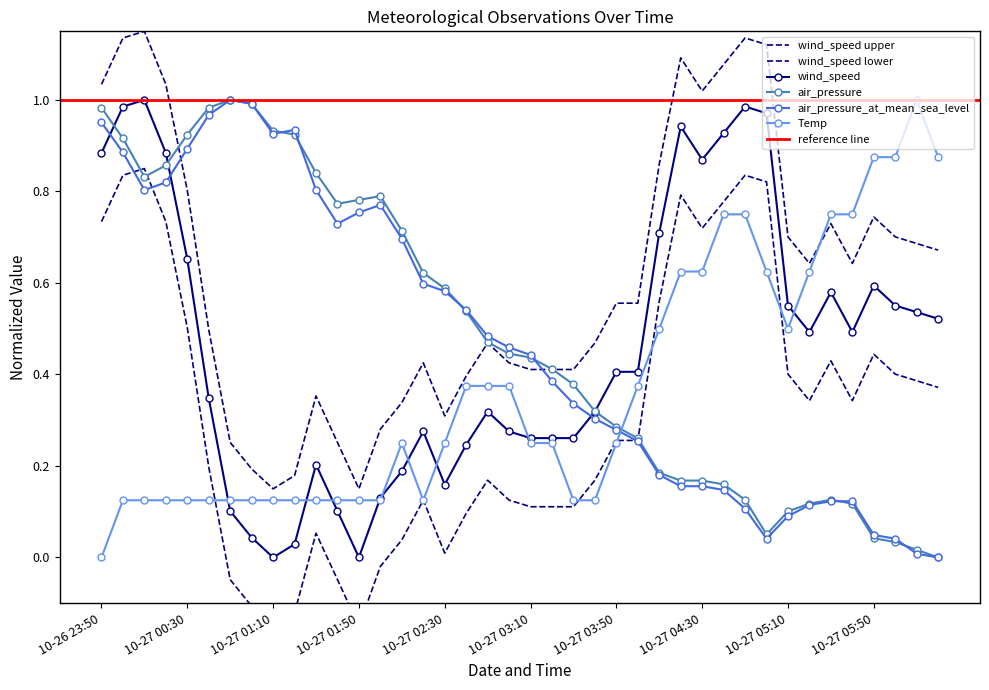

Rank the categories by air_pressure_at_mean_sea_level value from lowest to highest.

2018-10-27 06:20, 2018-10-27 06:10, 2018-10-27 05:00, 2018-10-27 06:00, 2018-10-27 05:50, 2018-10-27 05:10, 2018-10-27 04:50, 2018-10-27 05:20, 2018-10-27 05:30, 2018-10-27 05:40, 2018-10-27 04:40, 2018-10-27 04:20, 2018-10-27 04:30, 2018-10-27 04:10, 2018-10-27 04:00, 2018-10-27 03:50, 2018-10-27 03:40, 2018-10-27 03:30, 2018-10-27 03:20, 2018-10-27 03:10, 2018-10-27 03:00, 2018-10-27 02:50, 2018-10-27 02:40, 2018-10-27 02:30, 2018-10-27 02:20, 2018-10-27 02:10, 2018-10-27 01:40, 2018-10-27 01:50, 2018-10-27 02:00, 2018-10-27 00:10, 2018-10-27 01:30, 2018-10-27 00:20, 2018-10-27 00:00, 2018-10-27 00:30, 2018-10-27 01:10, 2018-10-27 01:20, 2018-10-26 23:50, 2018-10-27 00:40, 2018-10-27 01:00, 2018-10-27 00:50